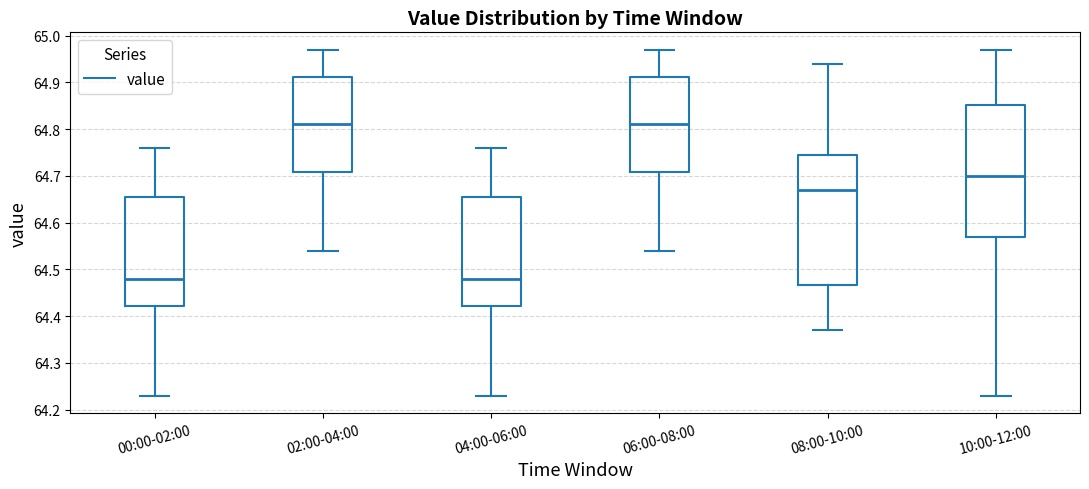

Where does the upper whisker of the box for 06:00-08:00 end on the y-axis? The values are not printed on the chart, so give them approximately, as read against the axis.

64.97